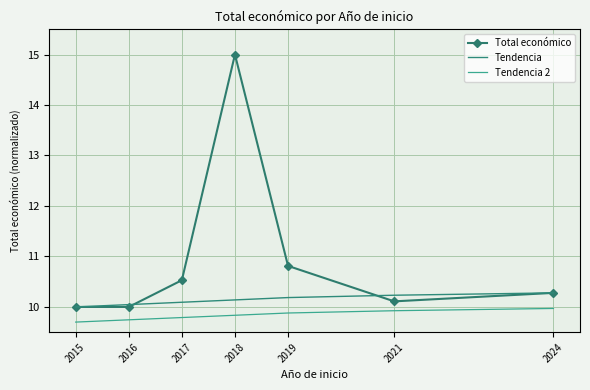

True or false: Tendencia 2 and Tendencia cross at least once.

False